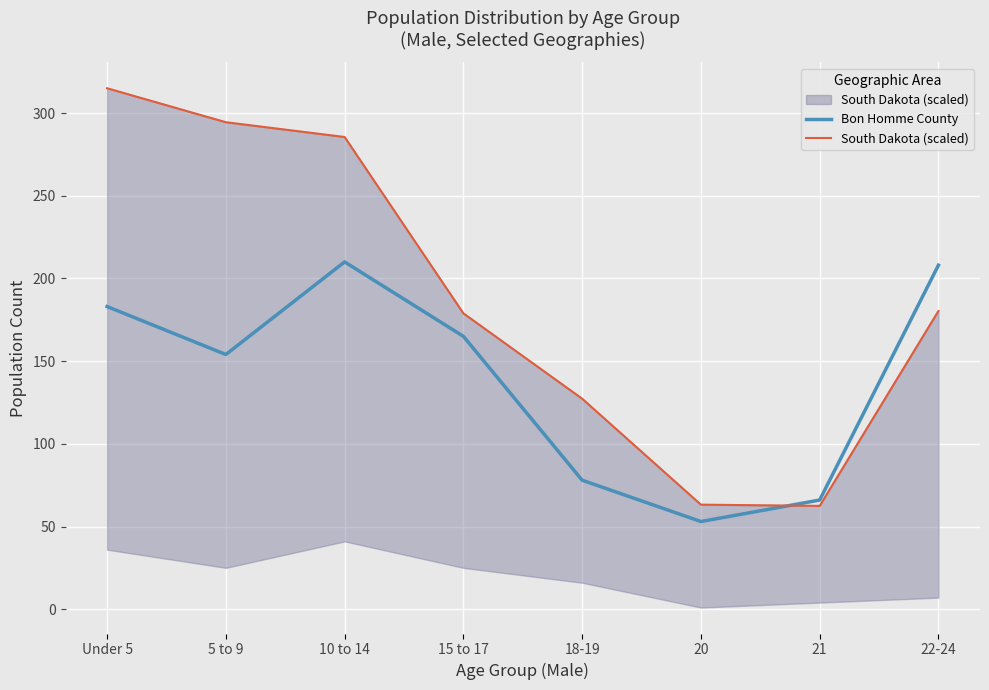

Rank the series at Under 5 from lowest to highest value.

Bon Homme County, South Dakota (scaled)